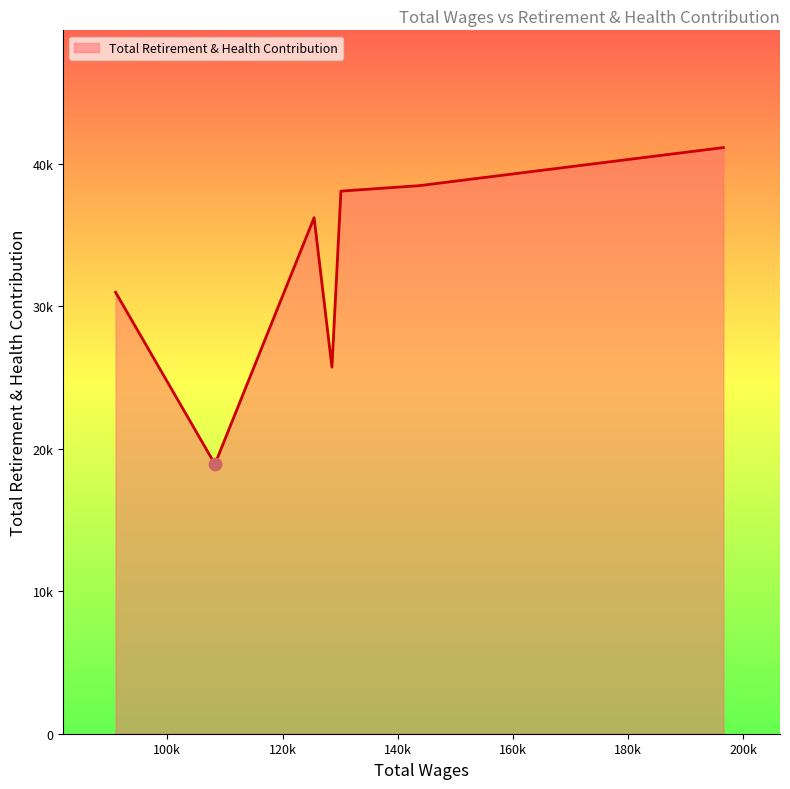

Is this an area chart (filled region under the line)?

Yes